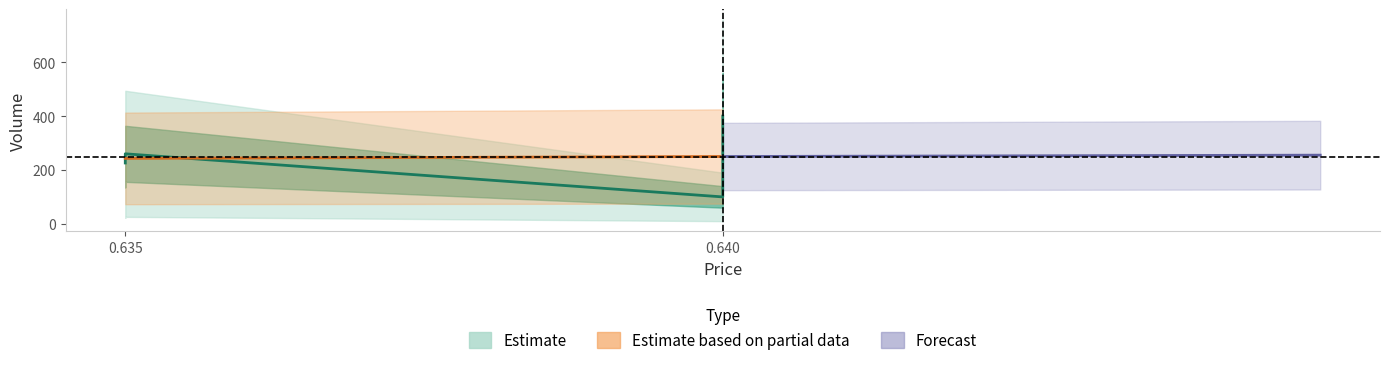

What is the difference between the maximum and minimum values?

300